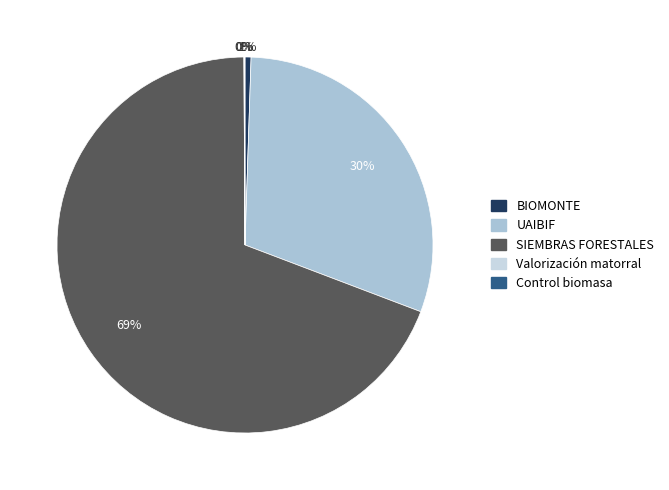

Does any single category account for the majority?

Yes